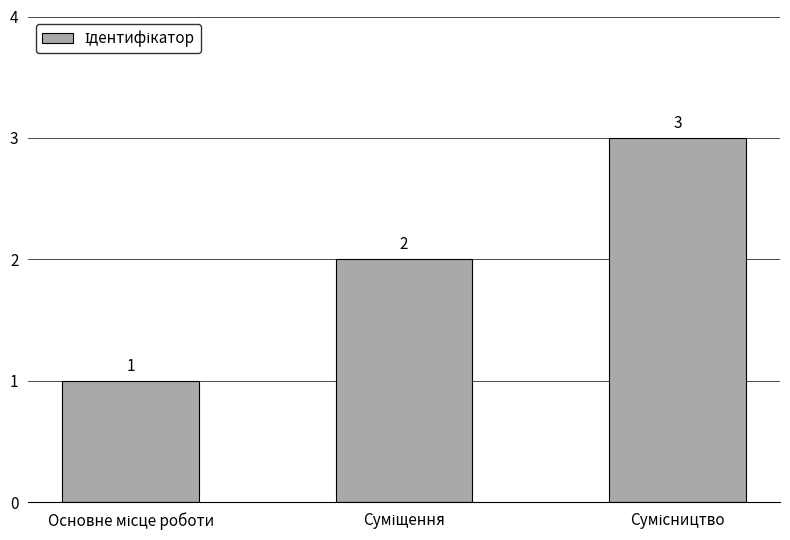

How many data points does each series have?

3